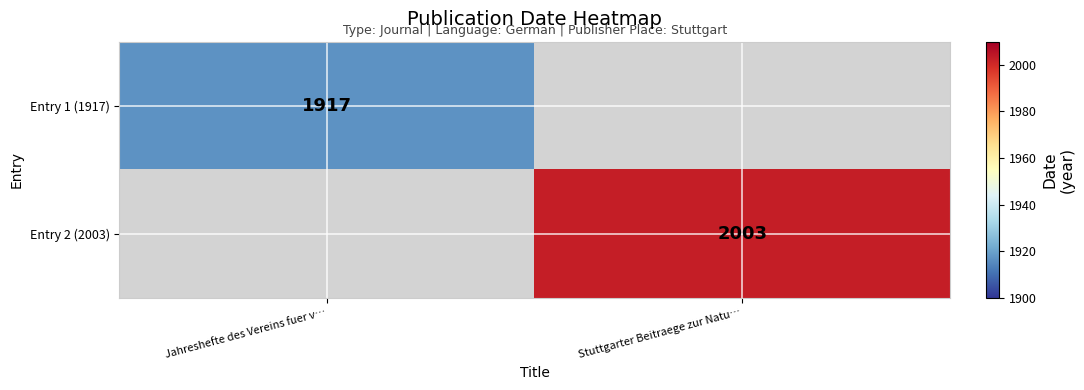

Is the value of Entry 2 (2003) at Stuttgarter Beitraege zur Natu… greater than the value of Entry 1 (1917) at Jahreshefte des Vereins fuer v…?

Yes